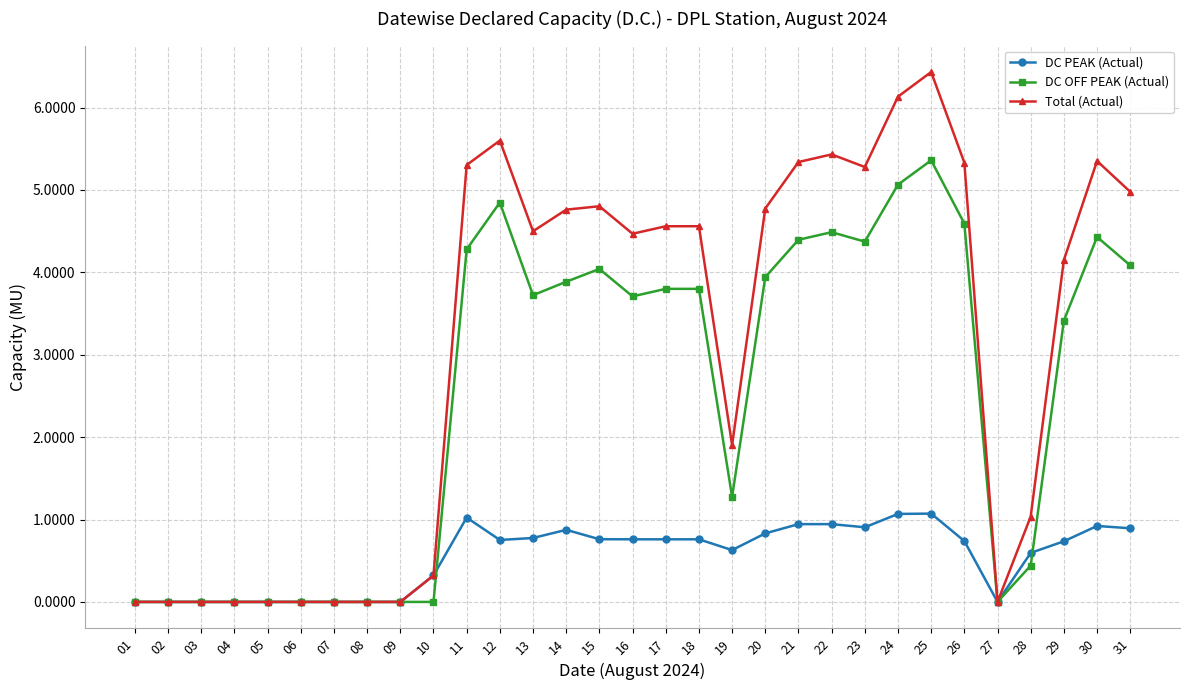

Does the chart have visible grid lines?

Yes